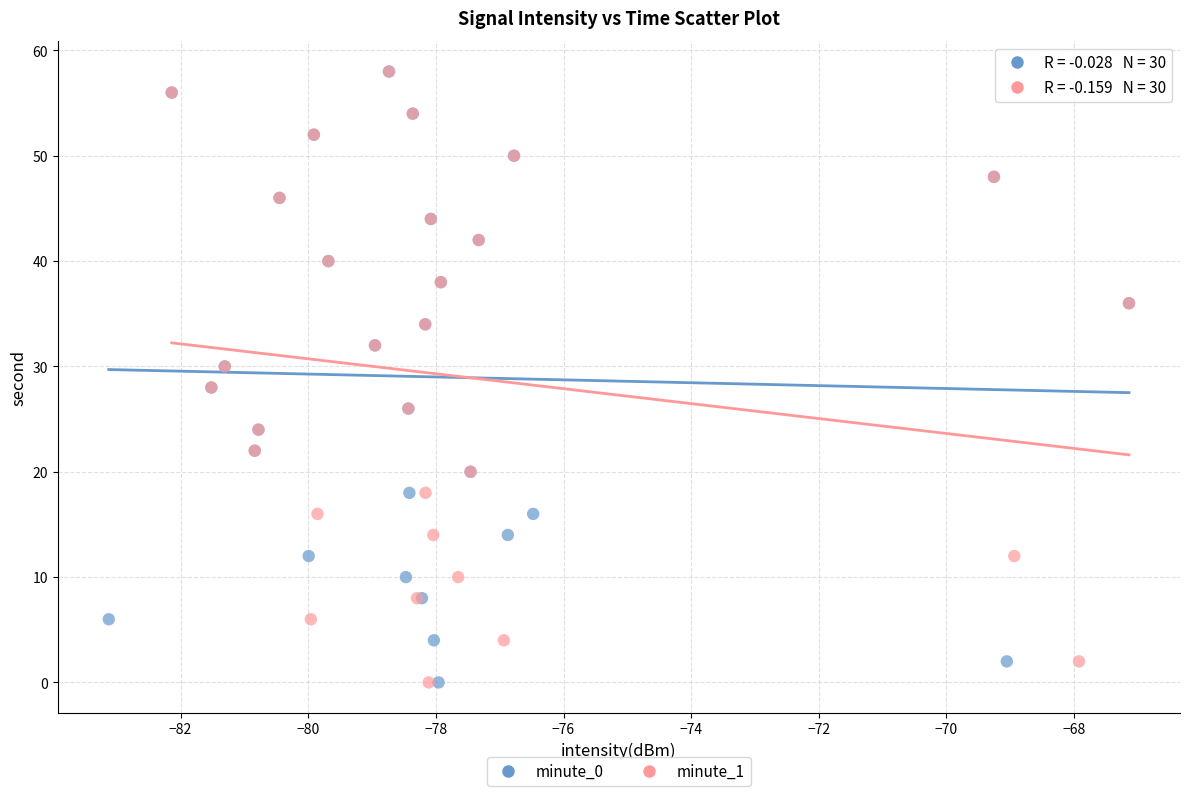

What are all the series names shown in the legend?

minute_0, minute_1